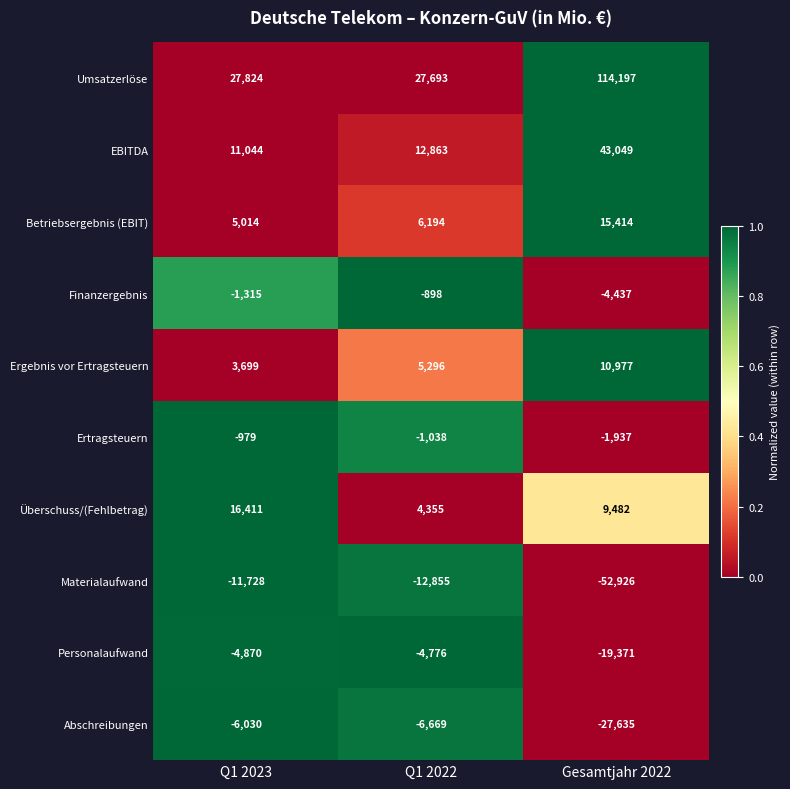

Which series has the largest total across all categories?

Umsatzerlöse